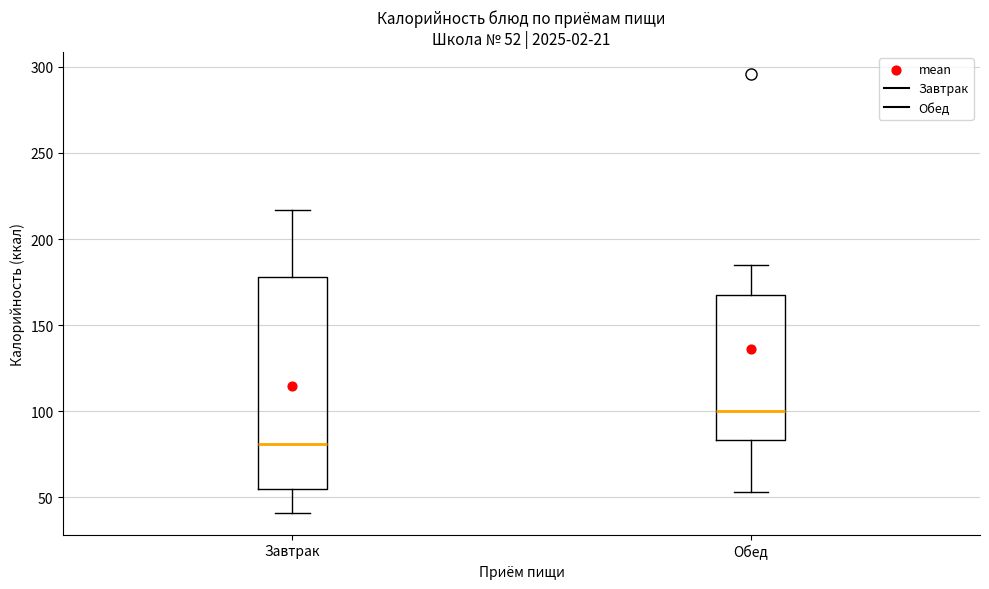

Which box's median line is the lowest?

Завтрак